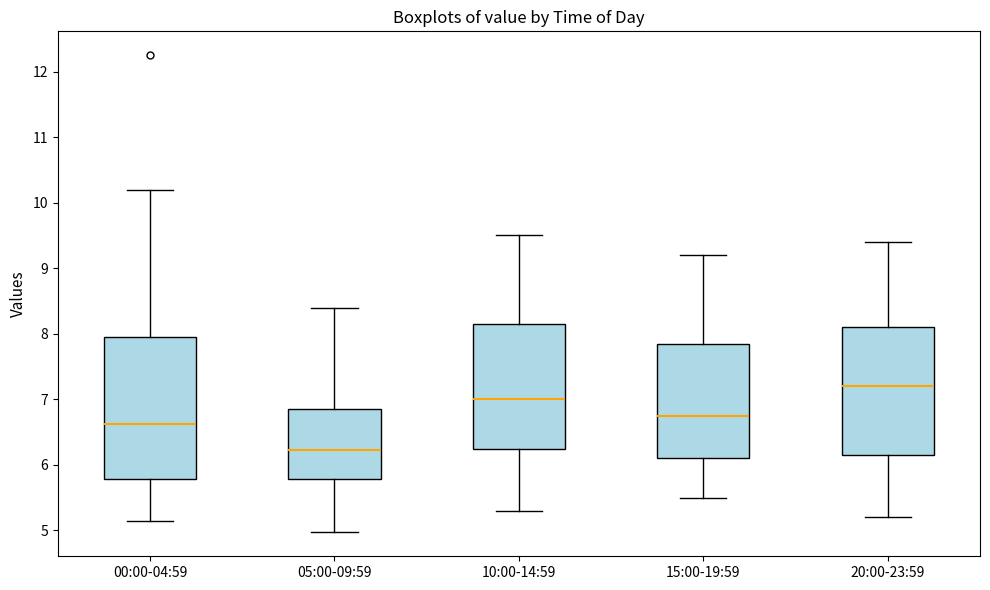

Reading left to right, read every box against the y-axis: the position of its median line, the range the box covers, and the ends of its whiskers. The values are not printed on the chart, so give them approximately, as read against the axis.

00:00-04:59: median 6.6, box 5.8 to 8.0, whiskers 5.2 to 10.2
05:00-09:59: median 6.2, box 5.8 to 6.9, whiskers 5.0 to 8.4
10:00-14:59: median 7.0, box 6.3 to 8.2, whiskers 5.3 to 9.5
15:00-19:59: median 6.8, box 6.1 to 7.9, whiskers 5.5 to 9.2
20:00-23:59: median 7.2, box 6.2 to 8.1, whiskers 5.2 to 9.4